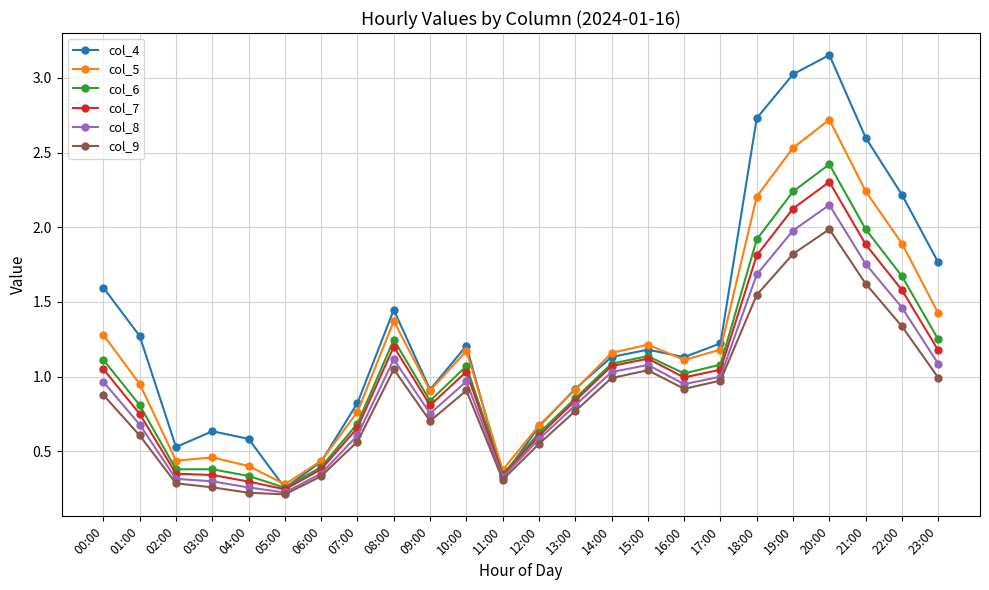

How many data points in col_5 are less than 1?

11